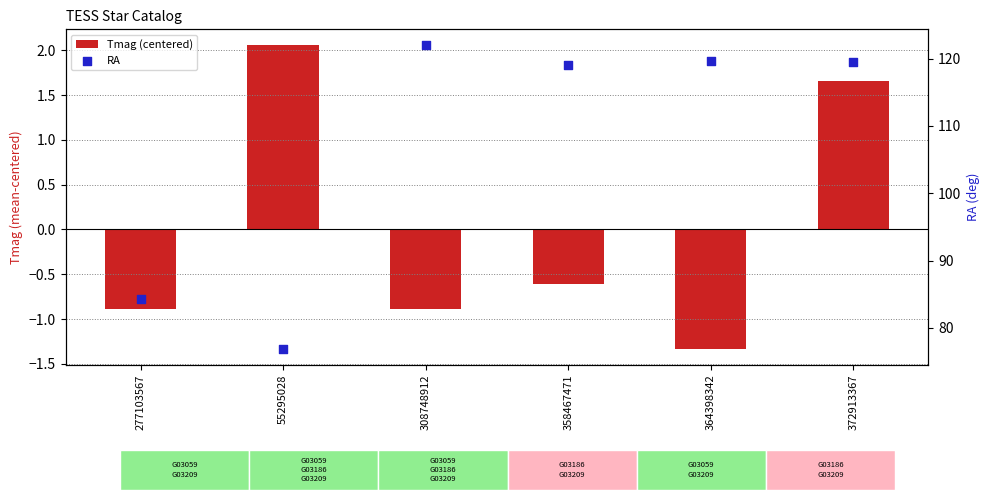

Which series has the largest total across all categories?

RA